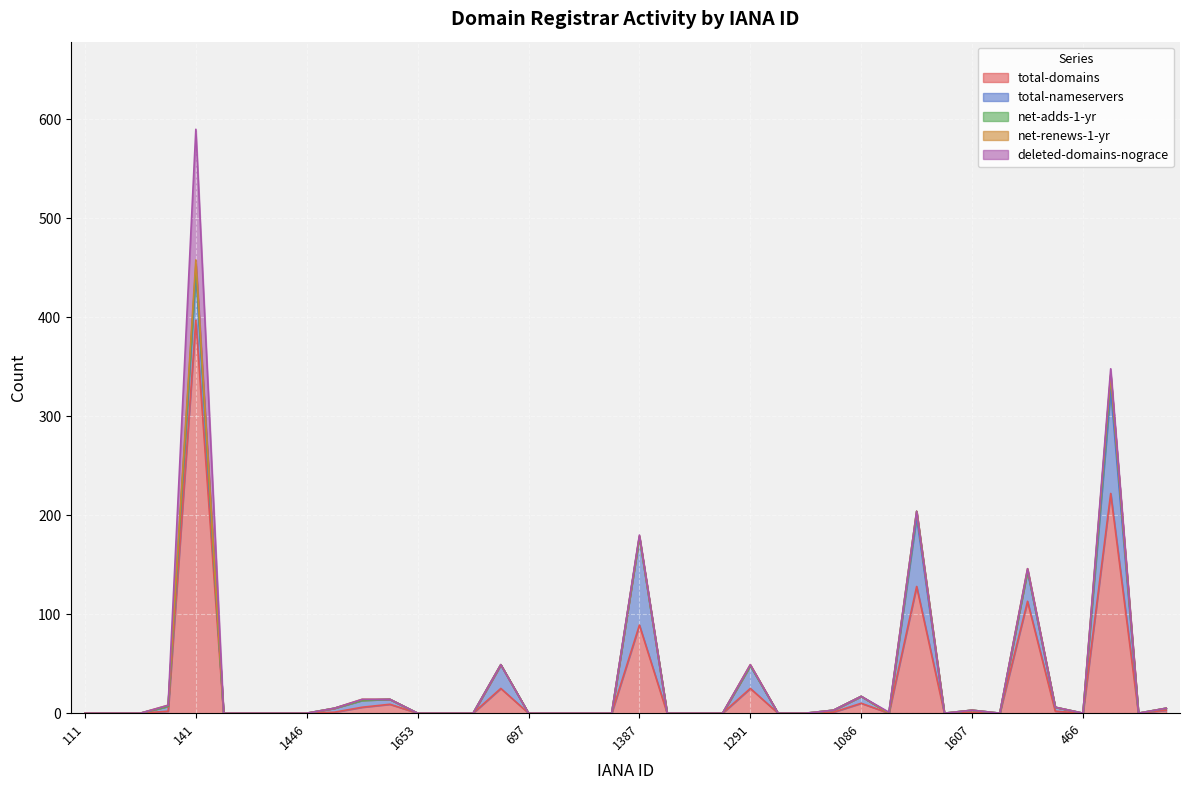

Is the value of total-nameservers at 1505 greater than the value of net-renews-1-yr at 1387?

Yes